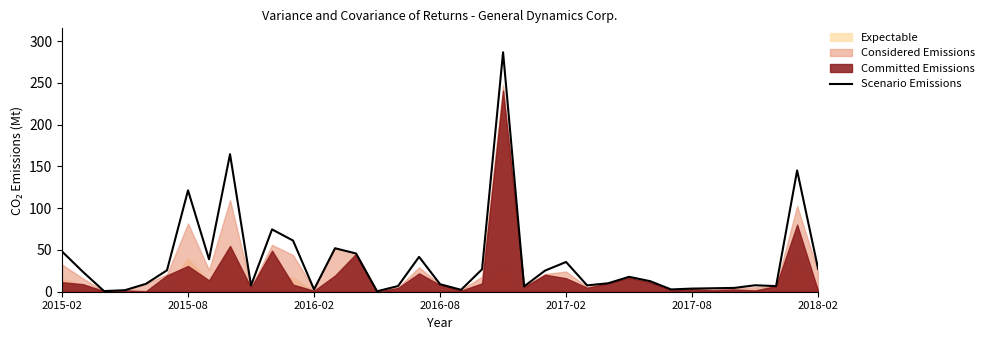

Between 10 and 8, which is larger?

8